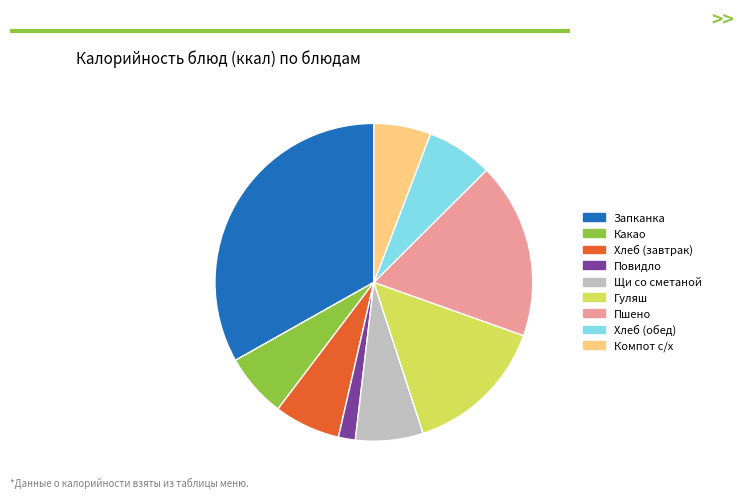

How many slices are in this pie chart?

9